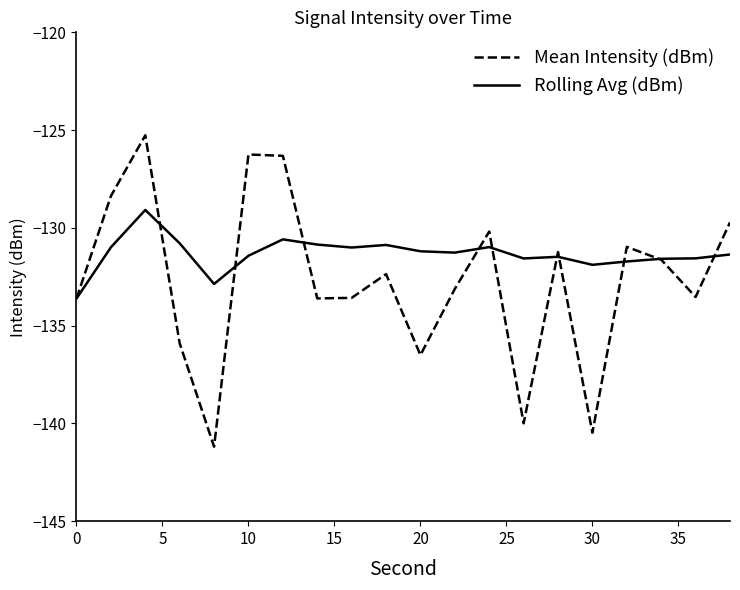

What is the minimum value shown in the chart?

-141.2